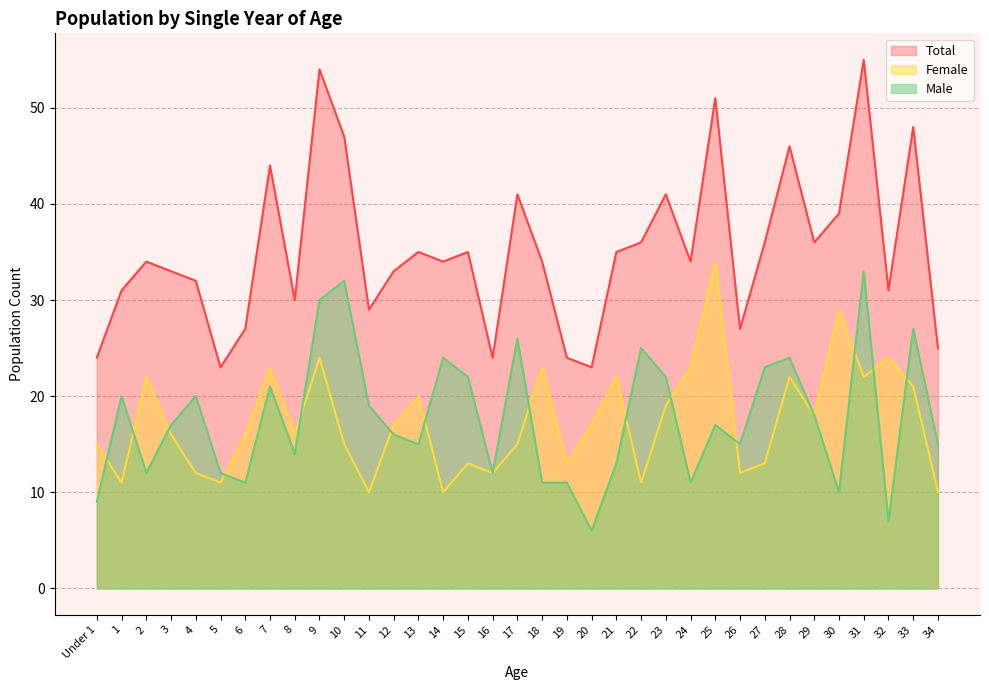

Which series has the largest range (max minus min)?

Total